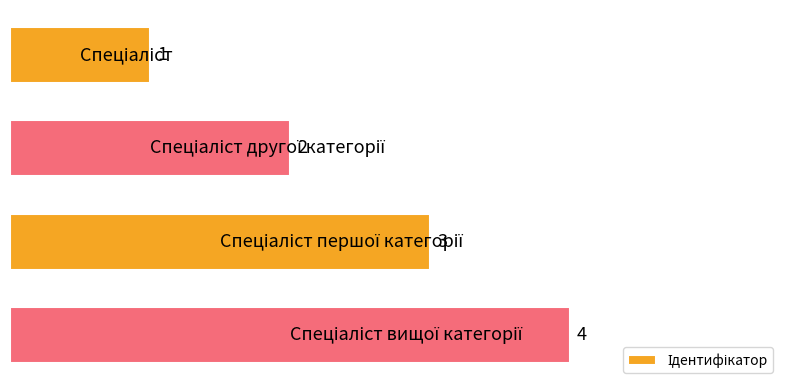

What is the maximum value shown in the chart?

4